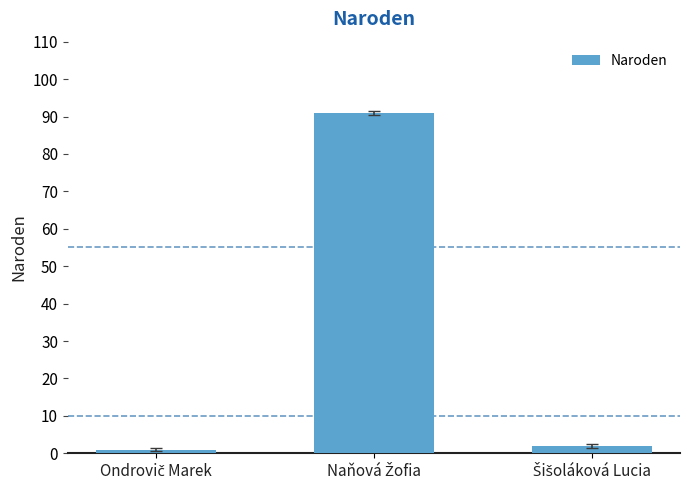

Reading left to right, what are all the values shown in this chart?

1	91	2